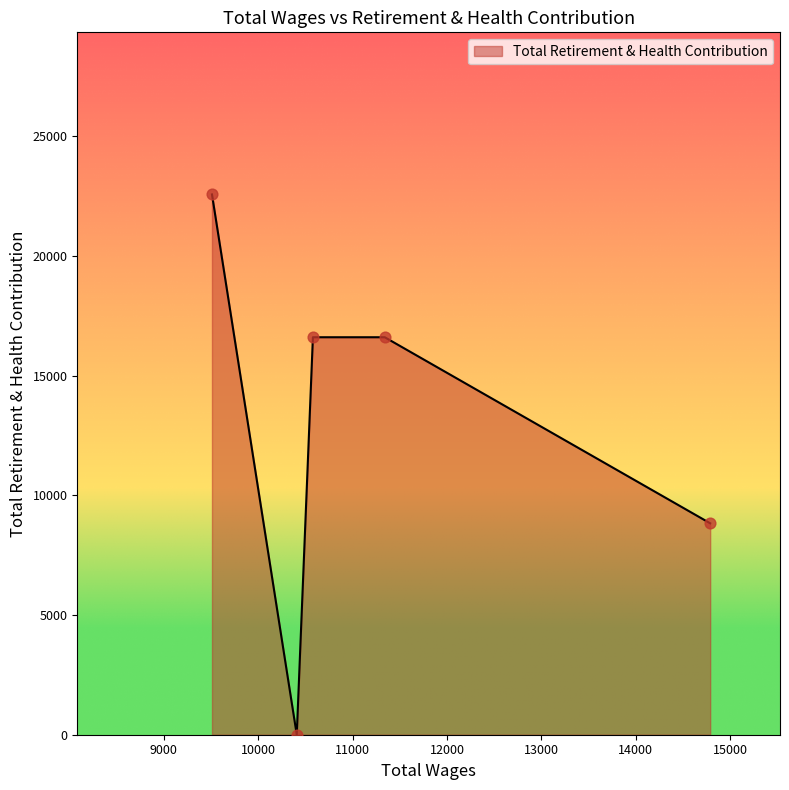

What is the difference between the maximum and second lowest values?

13738